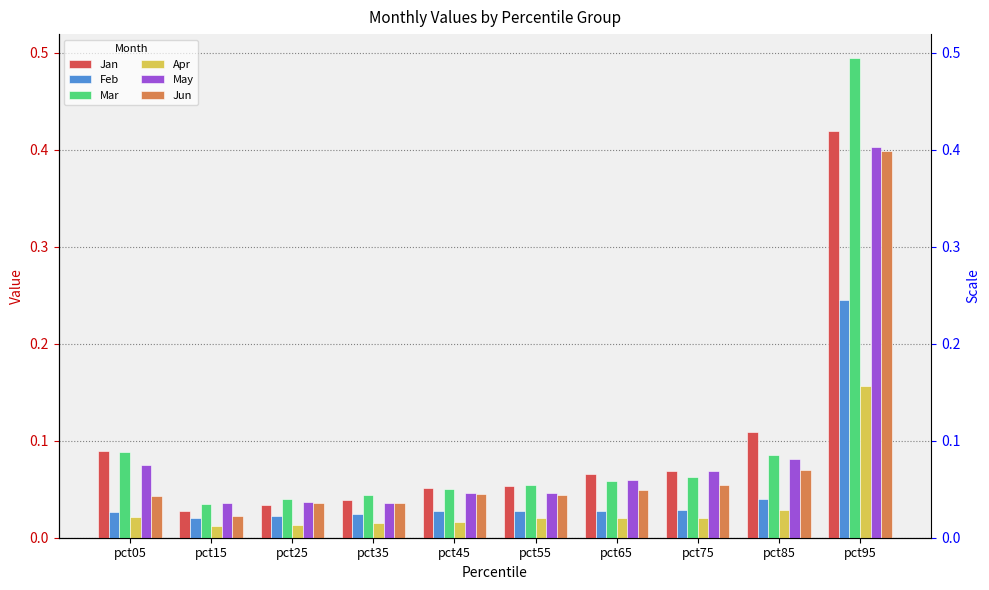

What is the value of the Mar bar at the 6th from the left?

0.1